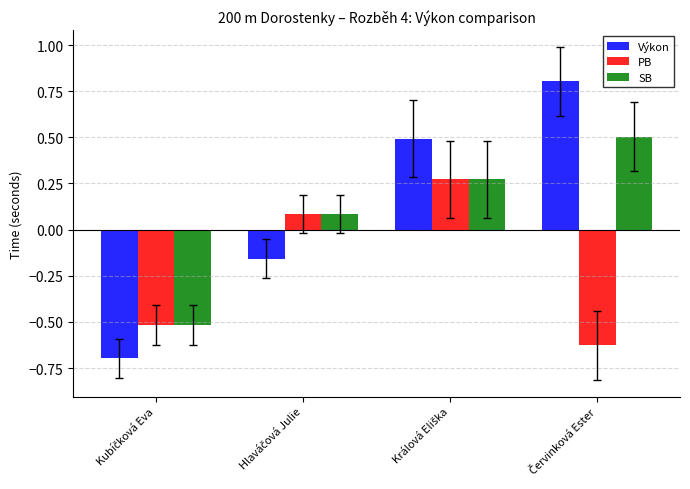

What is the difference between the maximum and minimum values in the PB series?

0.9